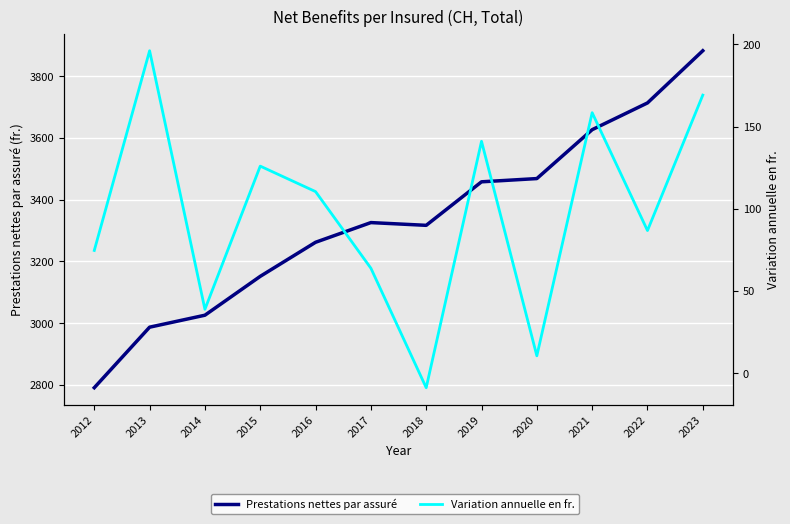

True or false: Prestations nettes par assuré has a value of 1013.4 at 2012.

False